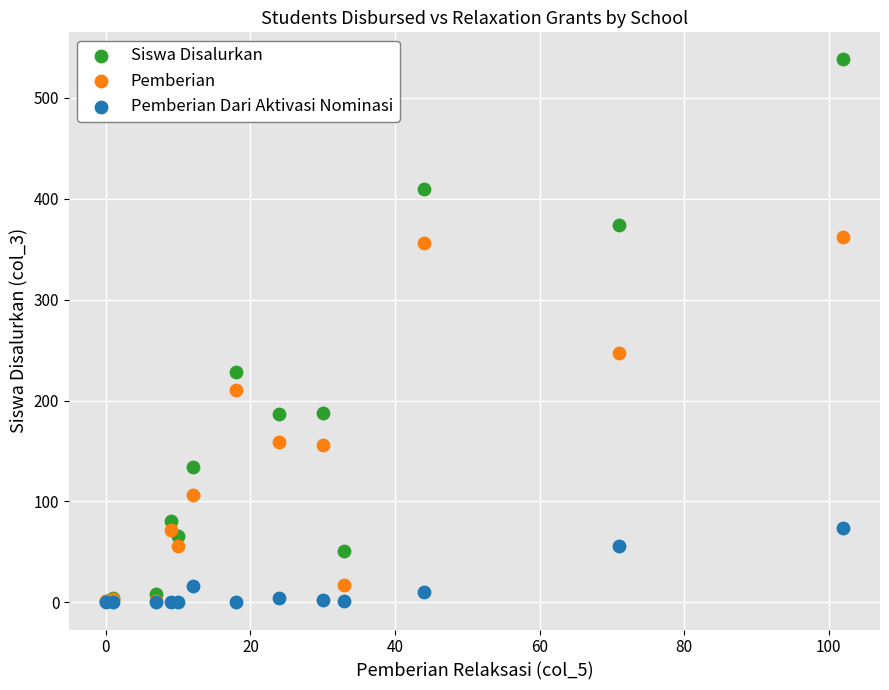

Which series contains the highest Y value?

Siswa Disalurkan